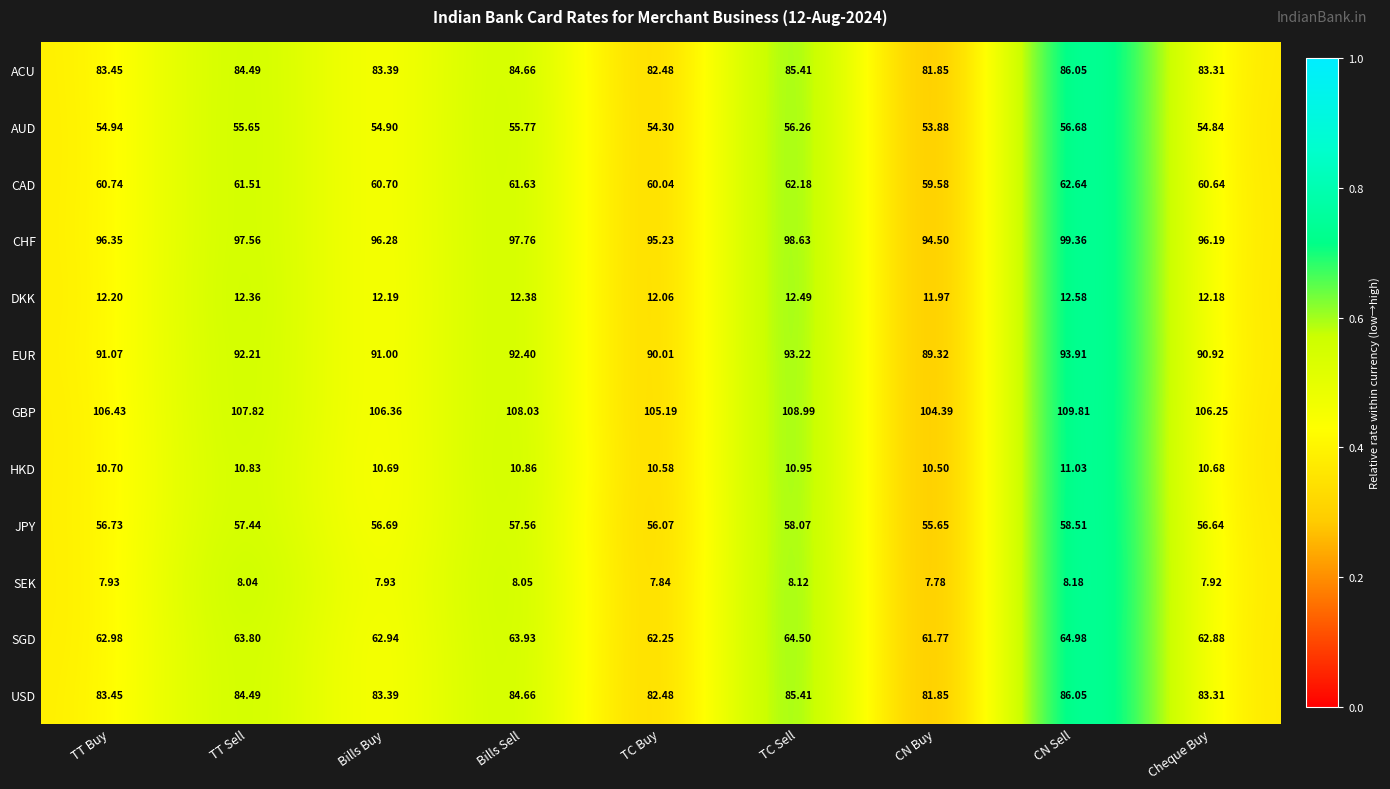

Rank the categories by SGD value from highest to lowest.

CN Sell, TC Sell, Bills Sell, TT Sell, TT Buy, Bills Buy, Cheque Buy, TC Buy, CN Buy